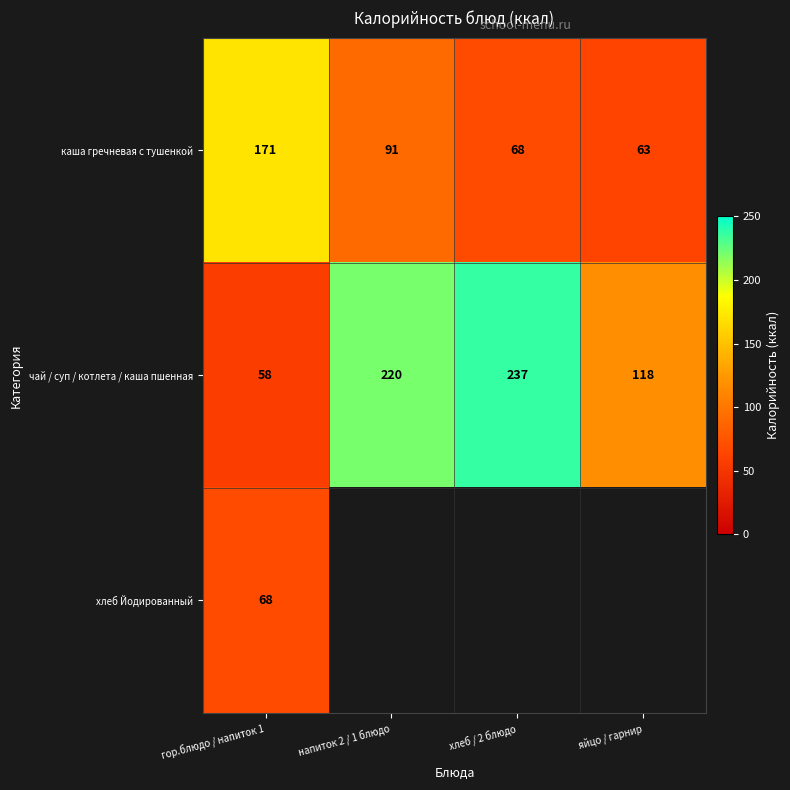

What is the difference between the maximum and minimum values in the каша гречневая с тушенкой series?

108